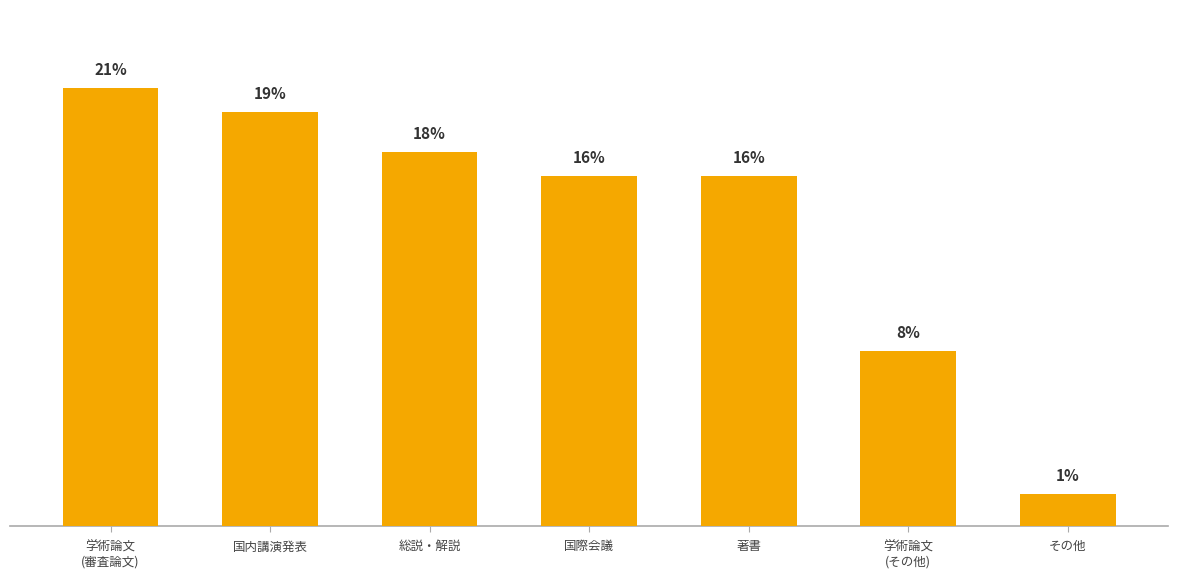

Count the number of data series in this chart.

1